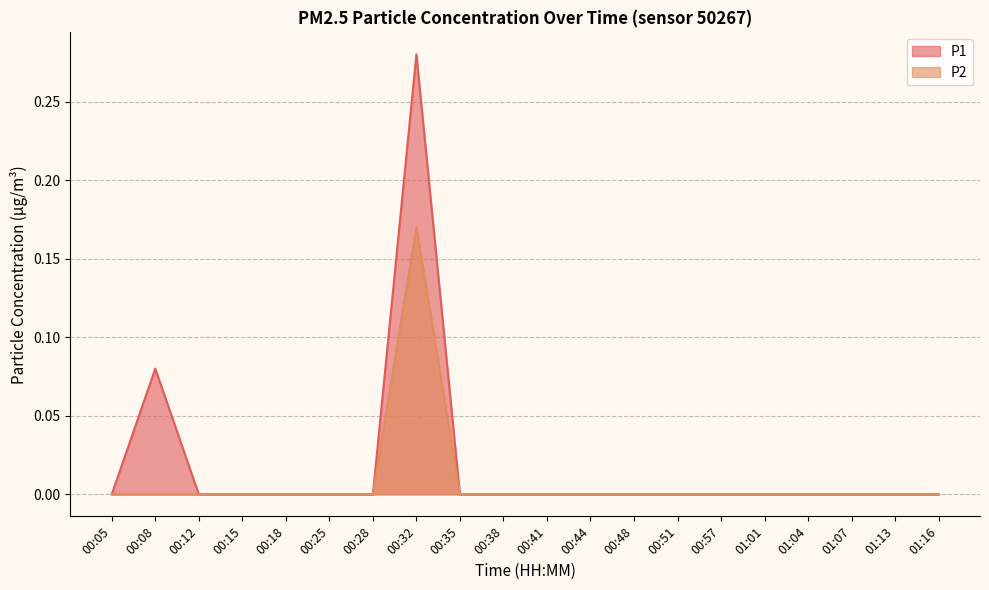

Which has a higher value, 00:41 or 00:44?

00:41